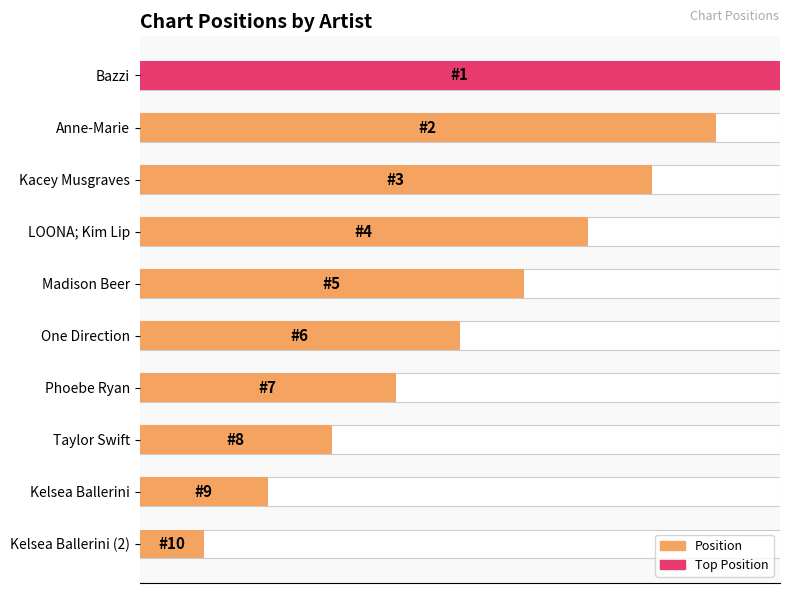

Count the values in the range 3 to 8.

6